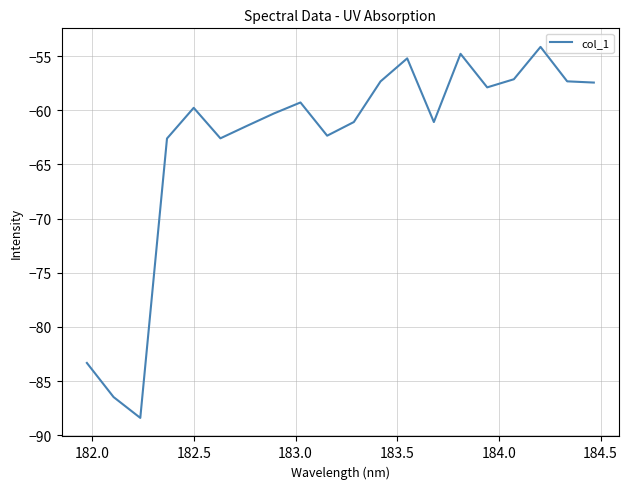

How many values exceed -59?

8